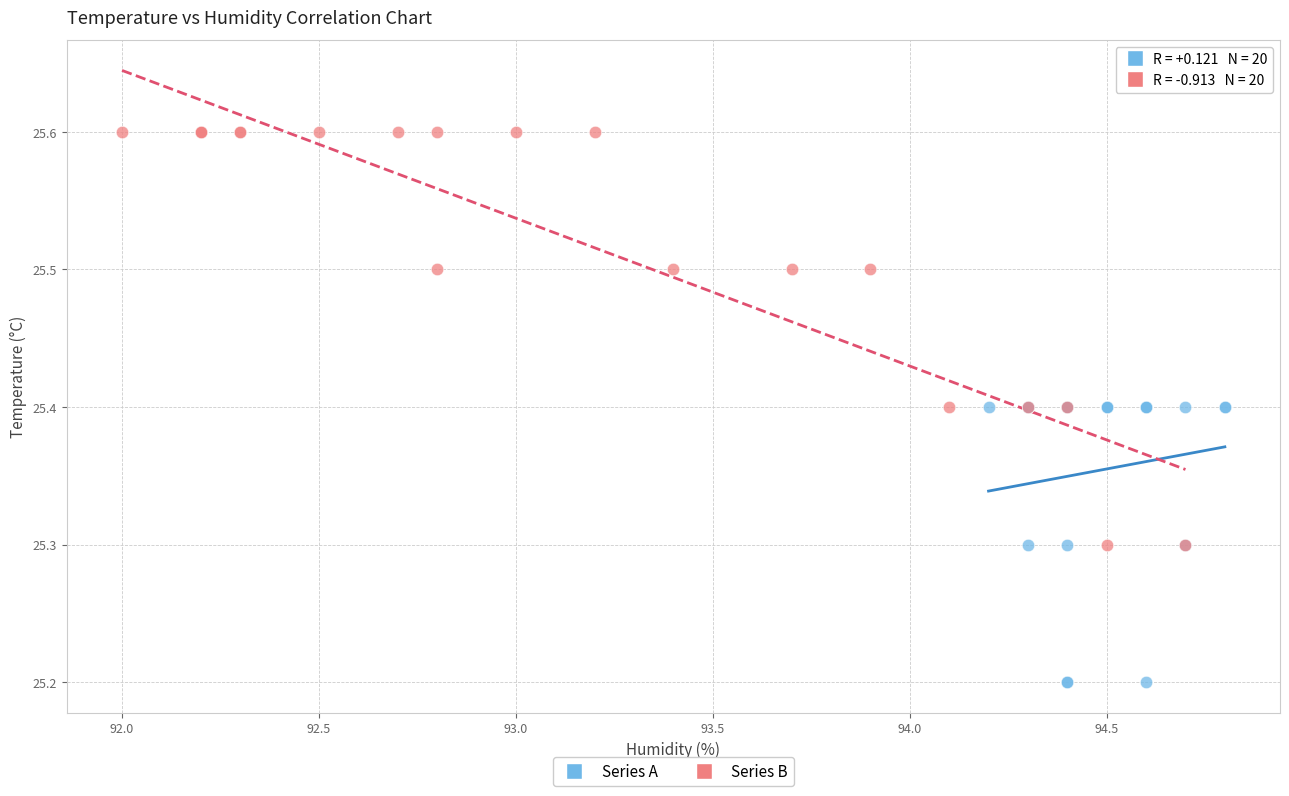

Which series contains the highest Y value?

Series B